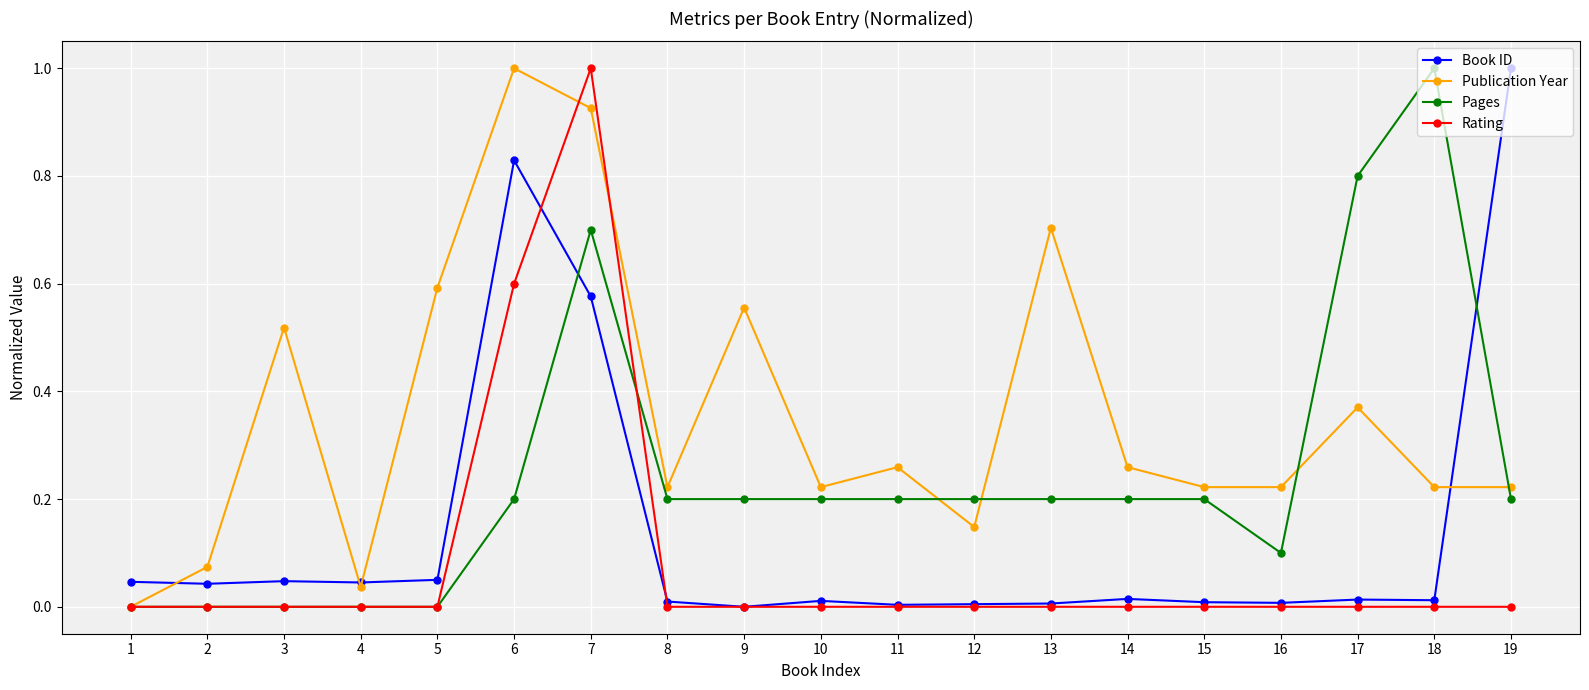

Which category has the highest value in the Rating series?

7